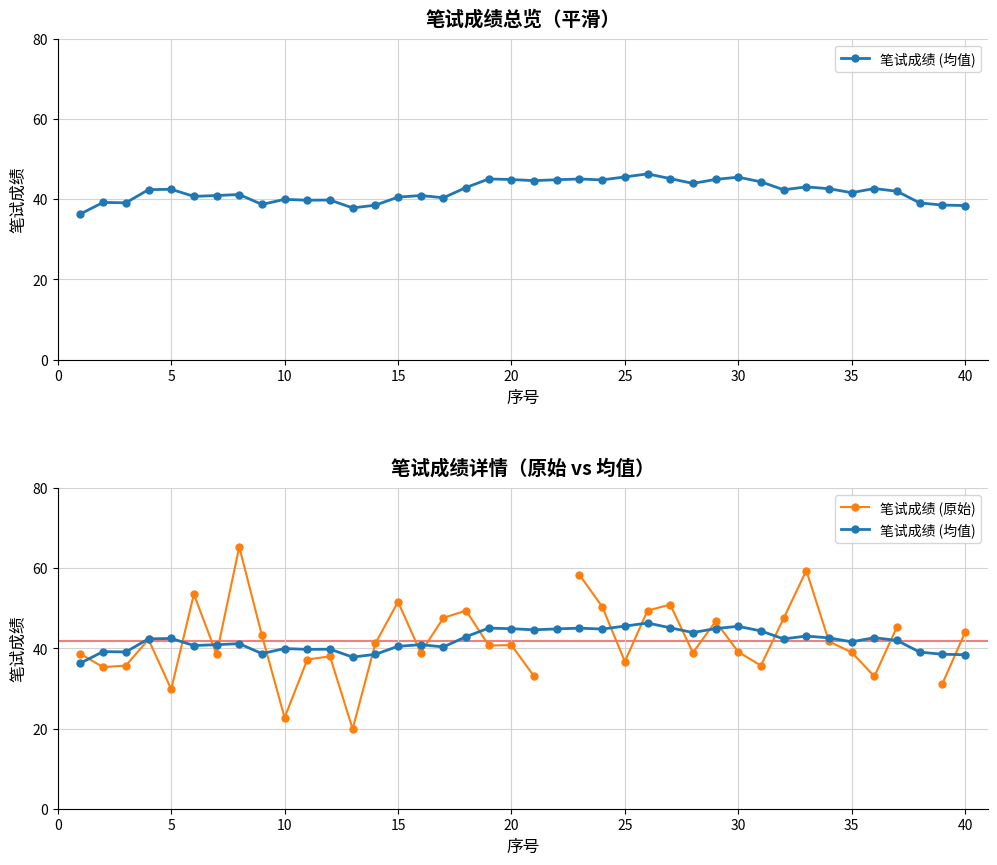

The 笔试成绩 (原始) series shows 11.1 at 15. True or false?

False